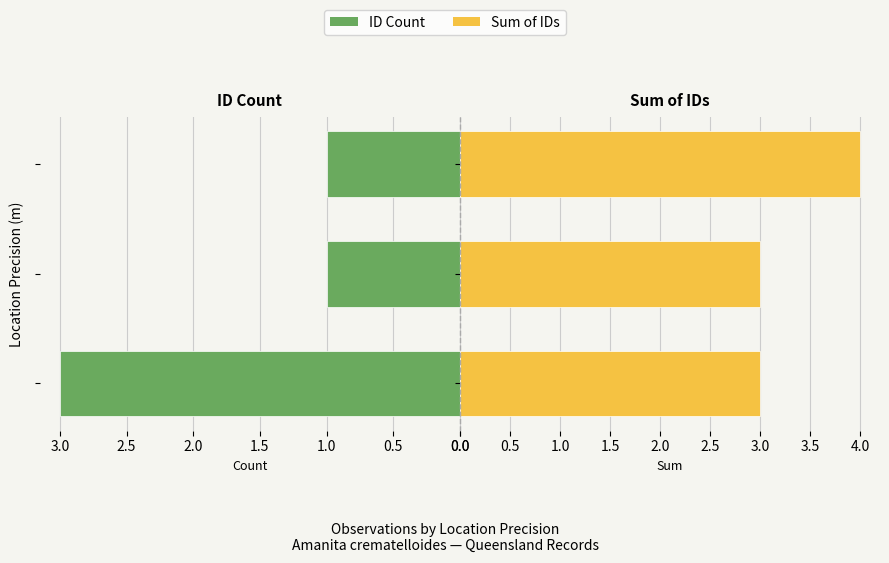

What position from the right is 0.0?

3